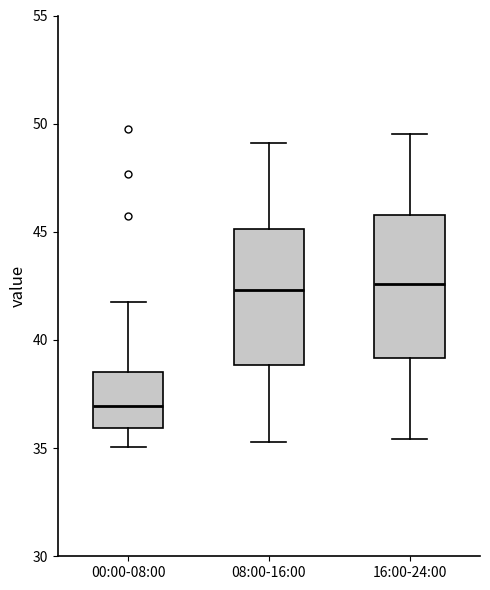

Reading left to right, transcribe this box plot: for each box, give where its median line is, the range the box spans, and where its two whiskers end, as read against the y-axis. The values are not printed on the chart, so give them approximately, as read against the axis.

00:00-08:00: median 37.0, box 36.0 to 38.5, whiskers 35.0 to 41.5
08:00-16:00: median 42.5, box 39.0 to 45.0, whiskers 35.5 to 49.0
16:00-24:00: median 42.5, box 39.0 to 46.0, whiskers 35.5 to 49.5